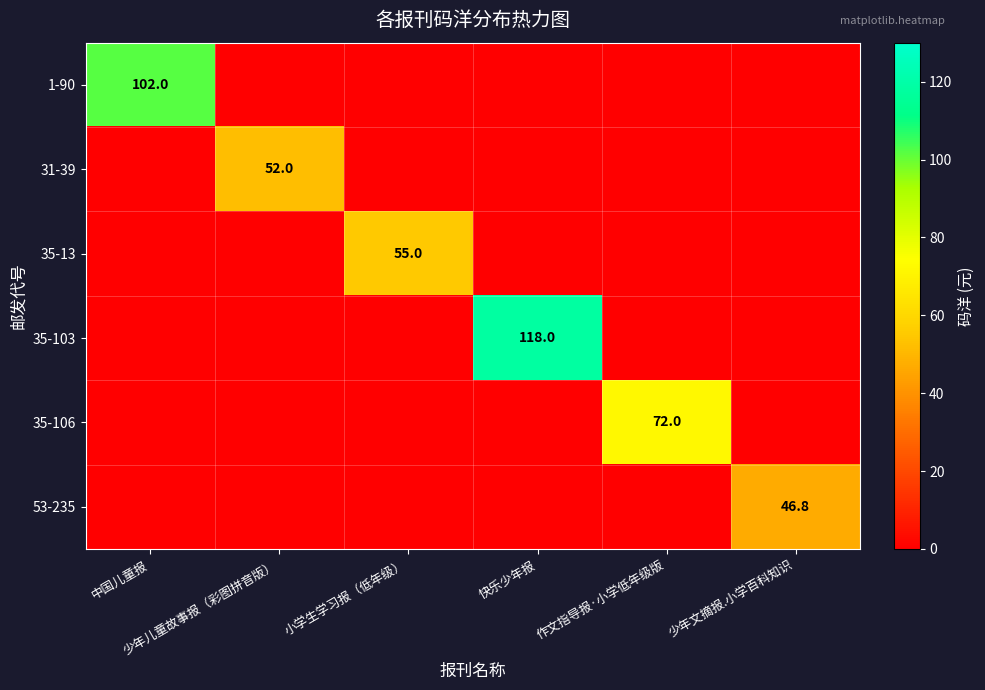

Which series changed the most between 少年儿童故事报（彩图拼音版） and 小学生学习报（低年级）?

35-13